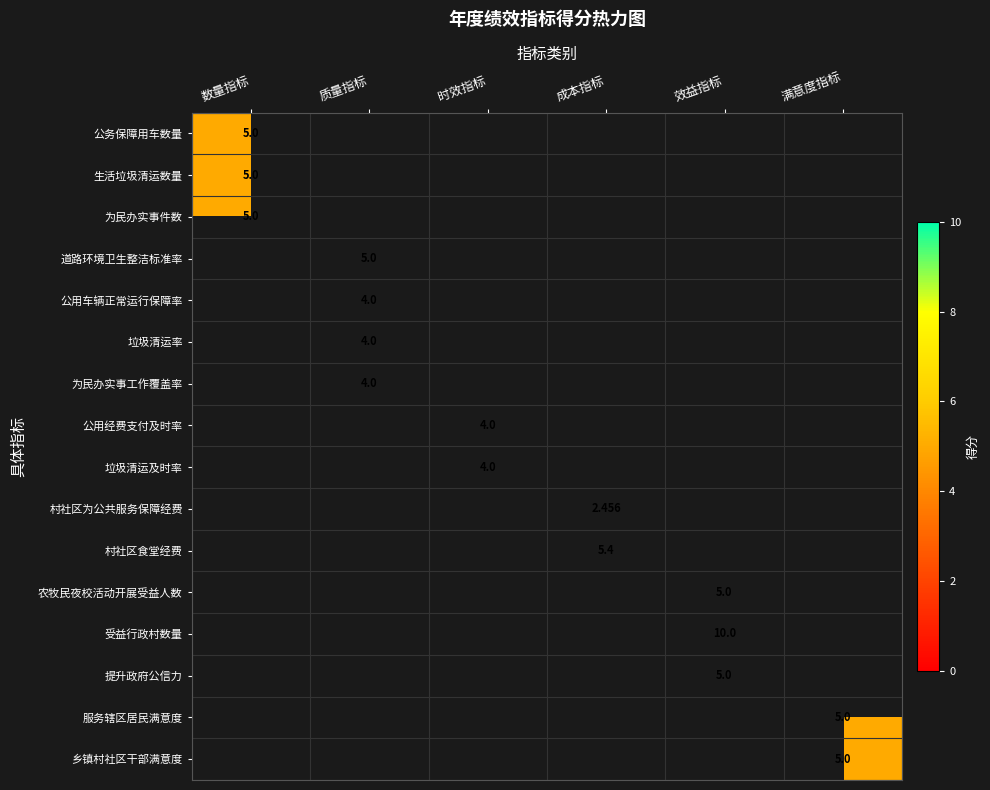

Count the number of data series in this chart.

16